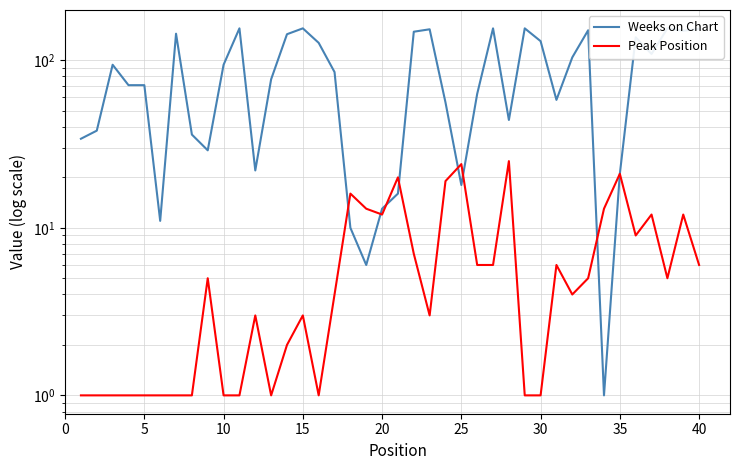

Rank the series by their average value, from highest to lowest.

Weeks on Chart, Peak Position